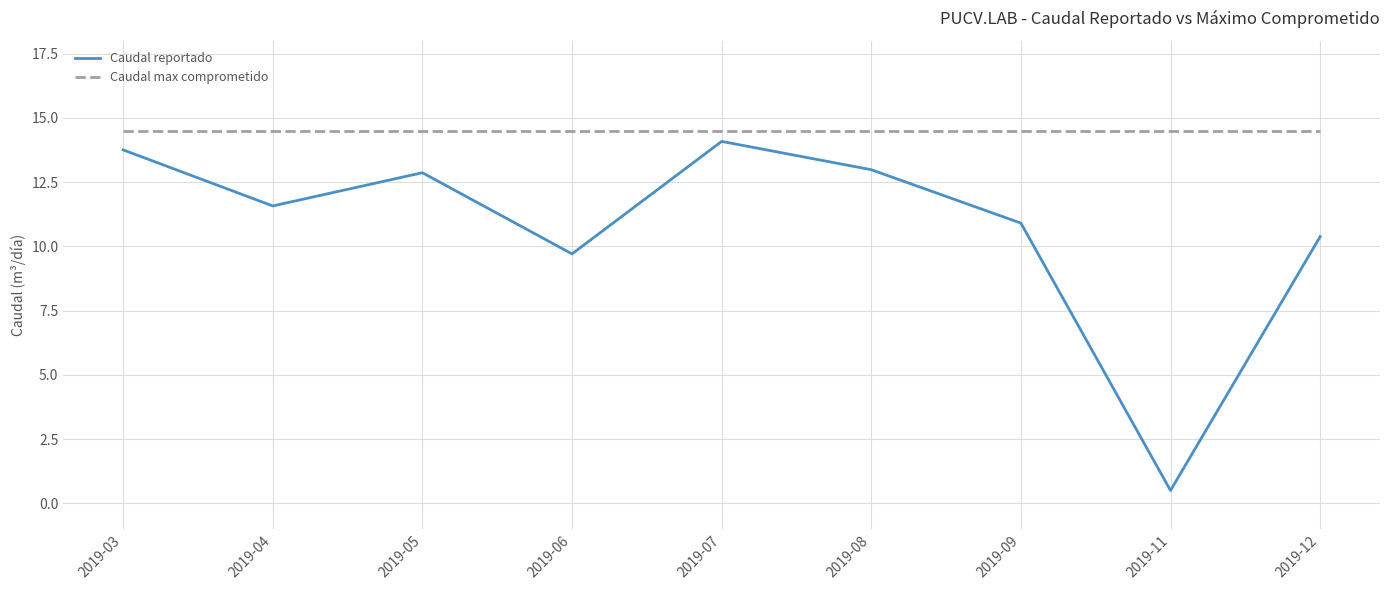

Which series has the largest total across all categories?

Caudal max comprometido